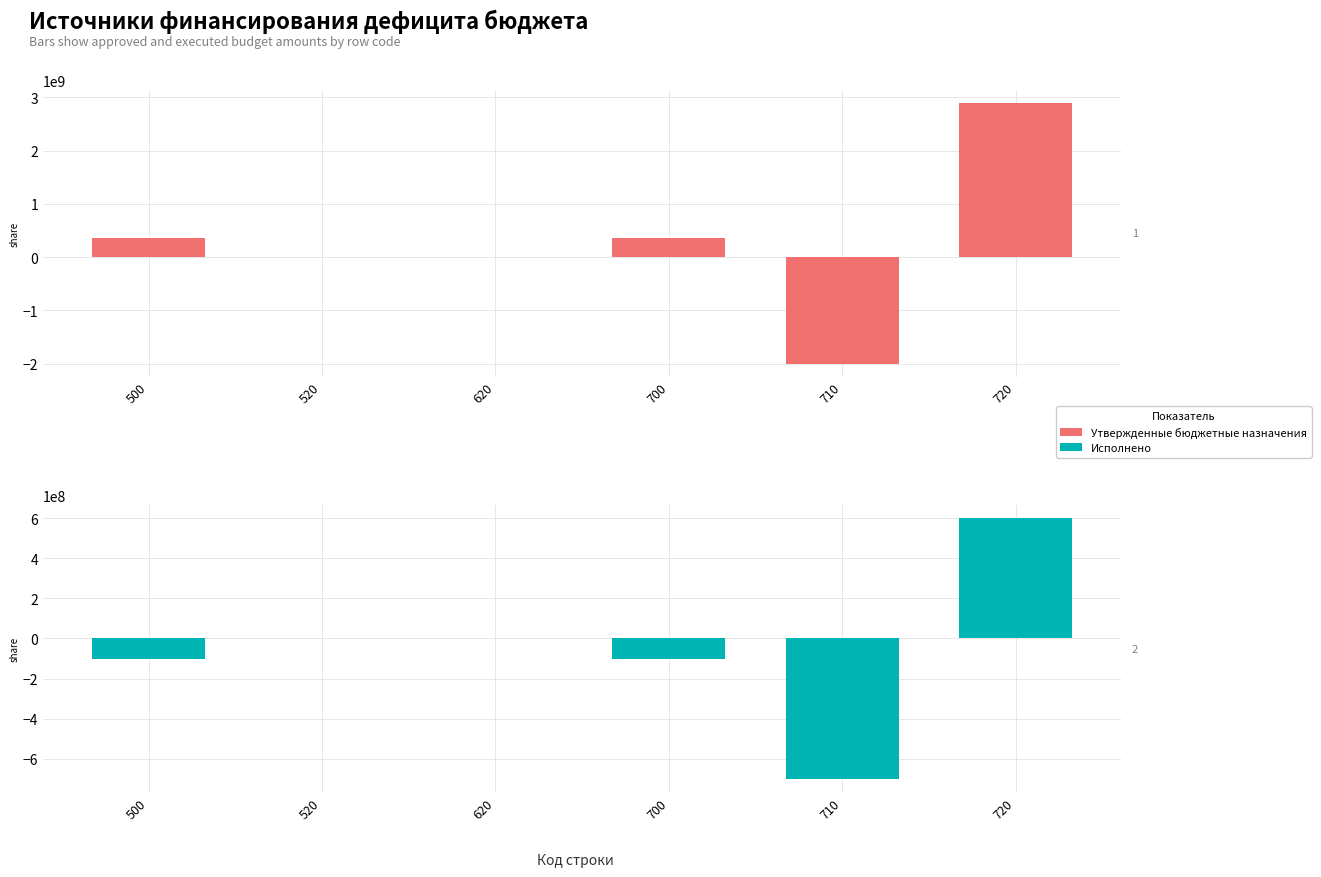

Rank the series at 500 from lowest to highest value.

Исполнено, Утвержденные бюджетные назначения